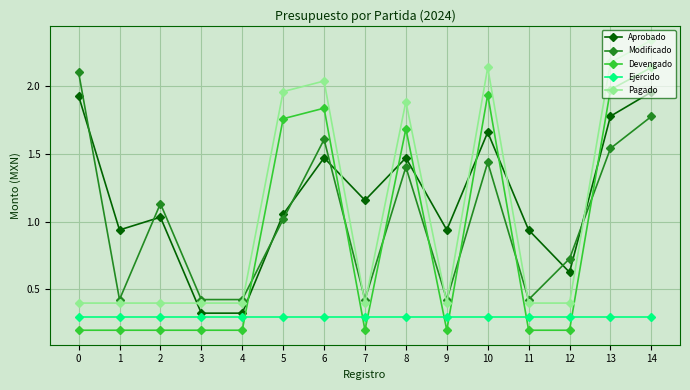

The value of Modificado at 8 is 0.6. True or false?

False